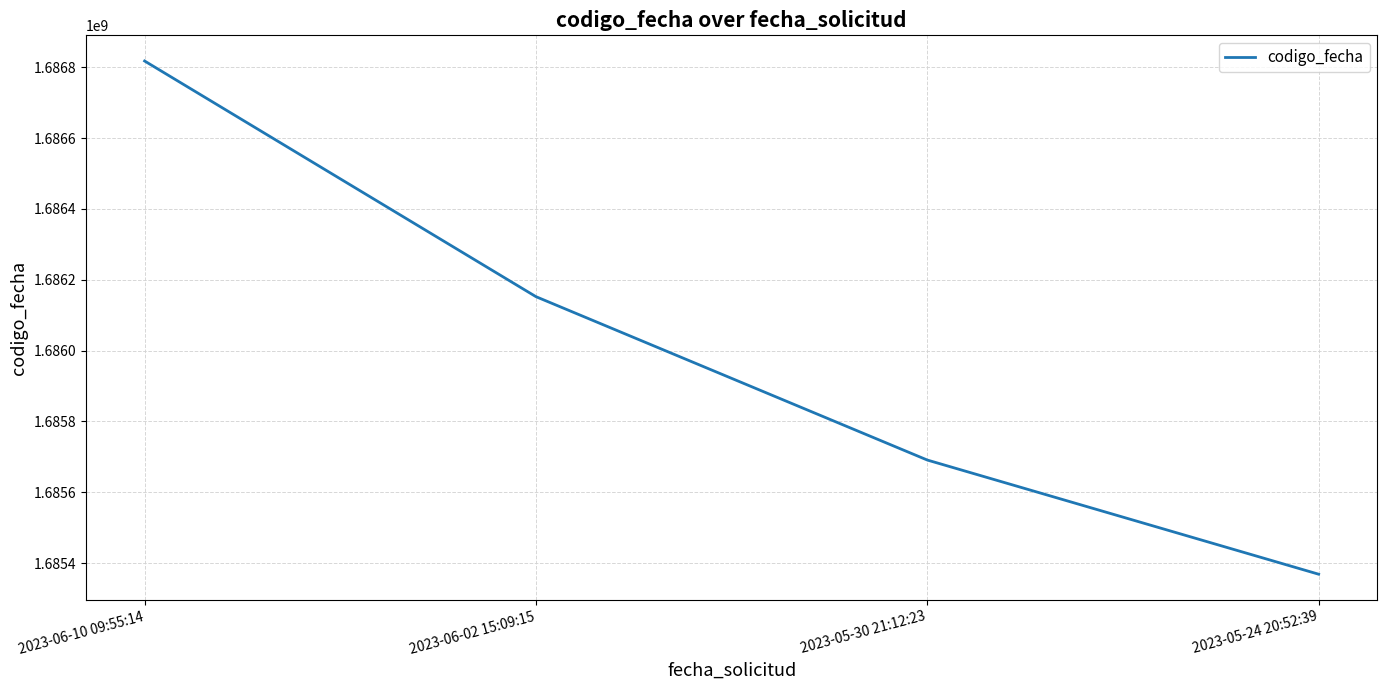

What is the change in value from 2023-06-02 15:09:15 to 2023-05-30 21:12:23?

-461127